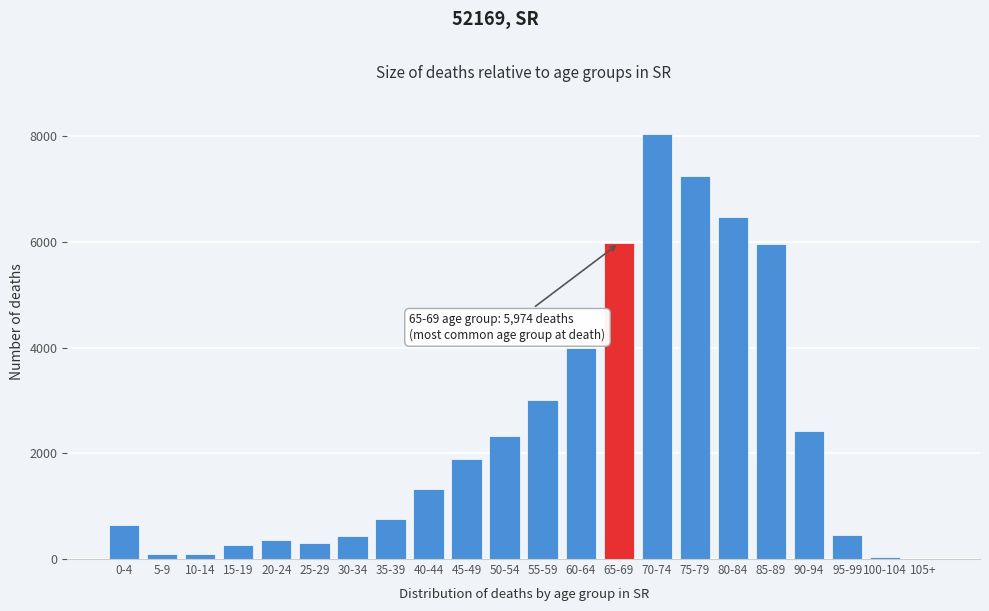

Is it true that the value at 80-84 is 2503?

False